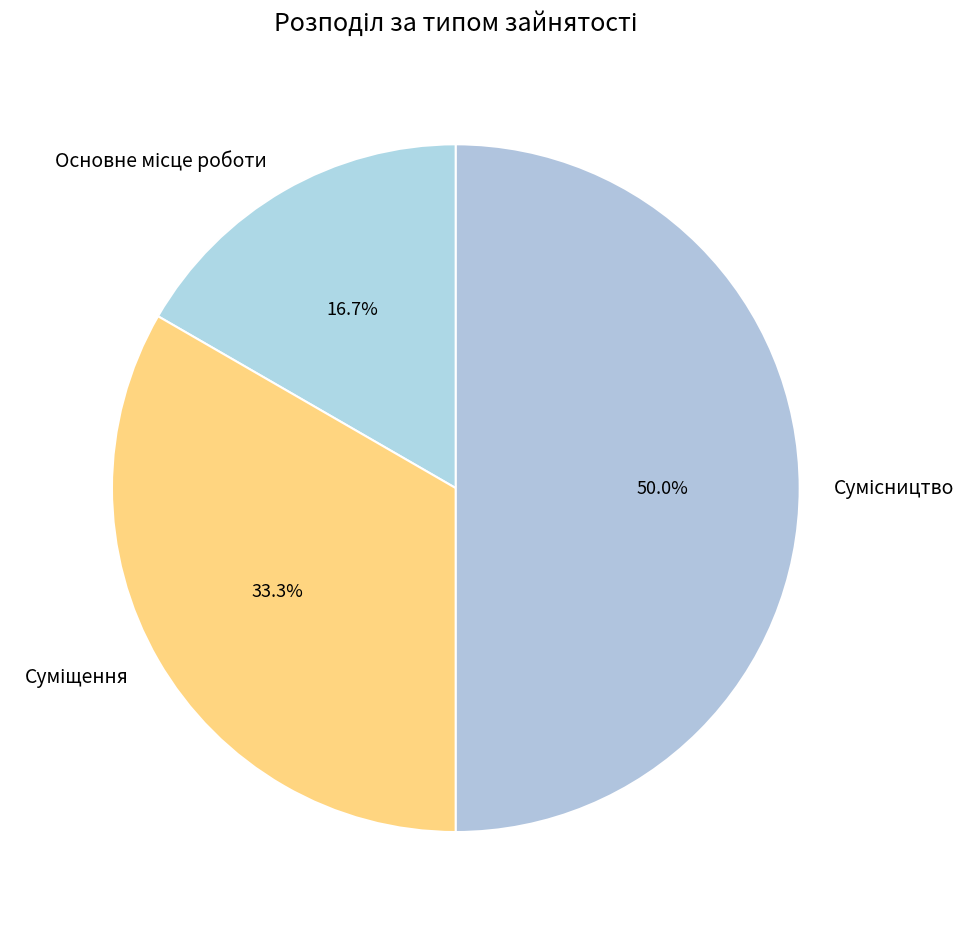

To the nearest percent, what is the average slice percentage?

33%